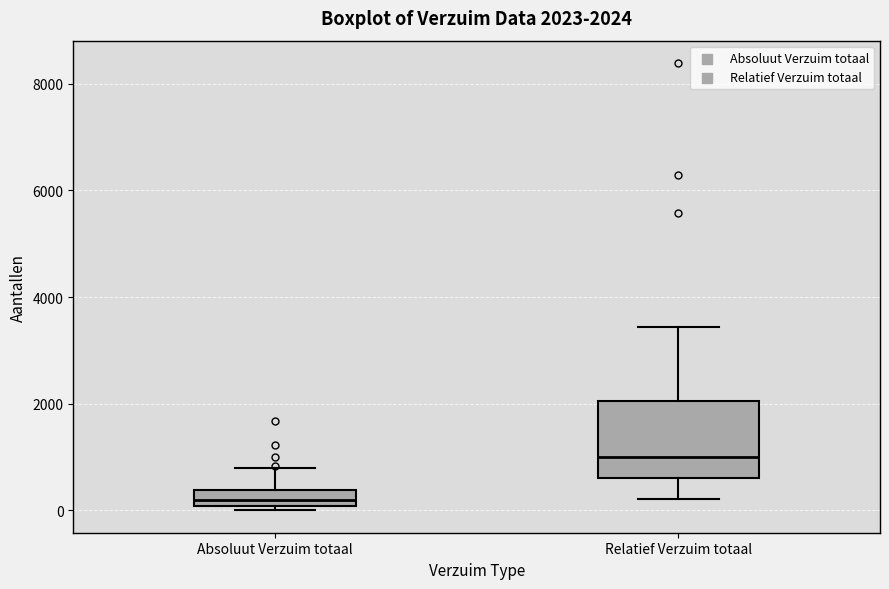

Which box is the tallest, from its lower edge to its upper edge?

Relatief Verzuim totaal